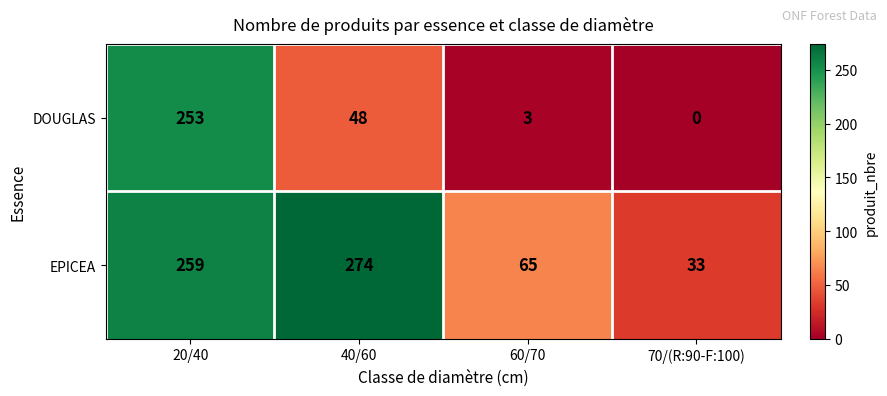

At which label does DOUGLAS first exceed 48?

20/40